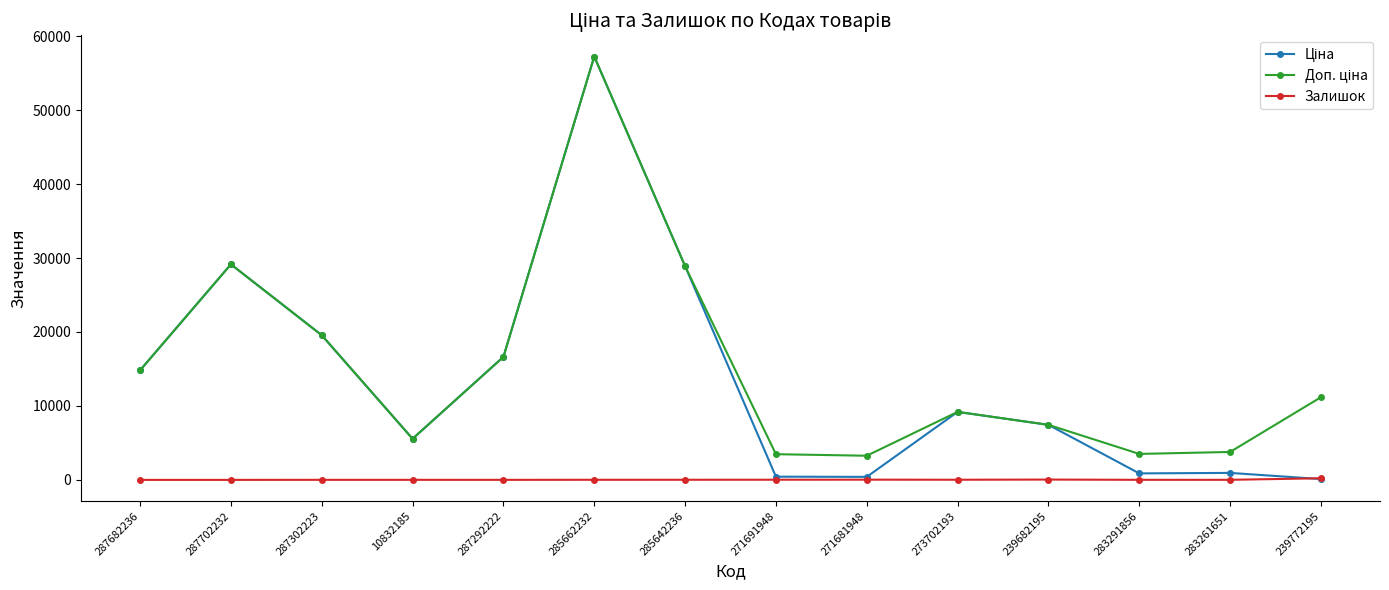

What is the label of the 13th point from the left?

283261651